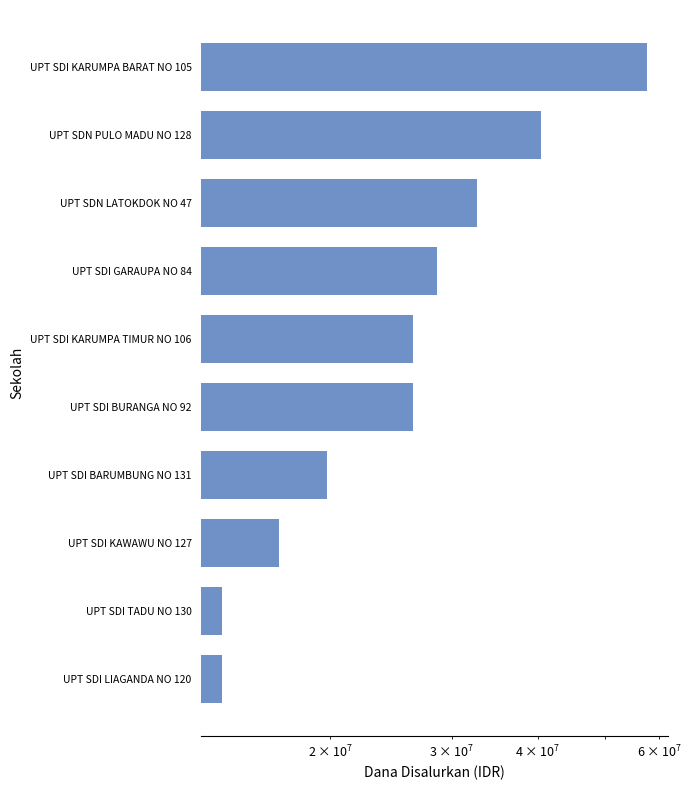

Are the bars grouped side by side (vs. stacked)?

No